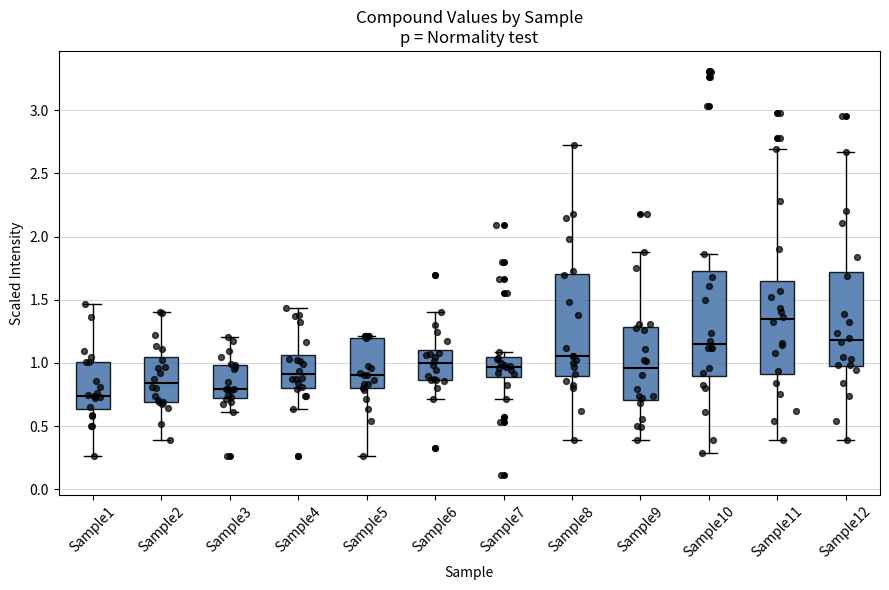

Where is the lower edge of the box for Sample6 on the y-axis? The values are not printed on the chart, so give them approximately, as read against the axis.

0.85